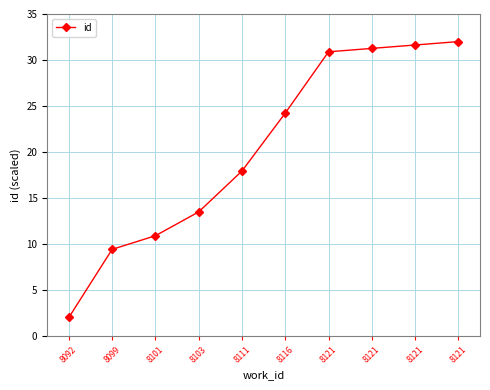

List the labels in order of value, largest first.

8121, 8121, 8121, 8121, 8116, 8111, 8103, 8101, 8099, 8092